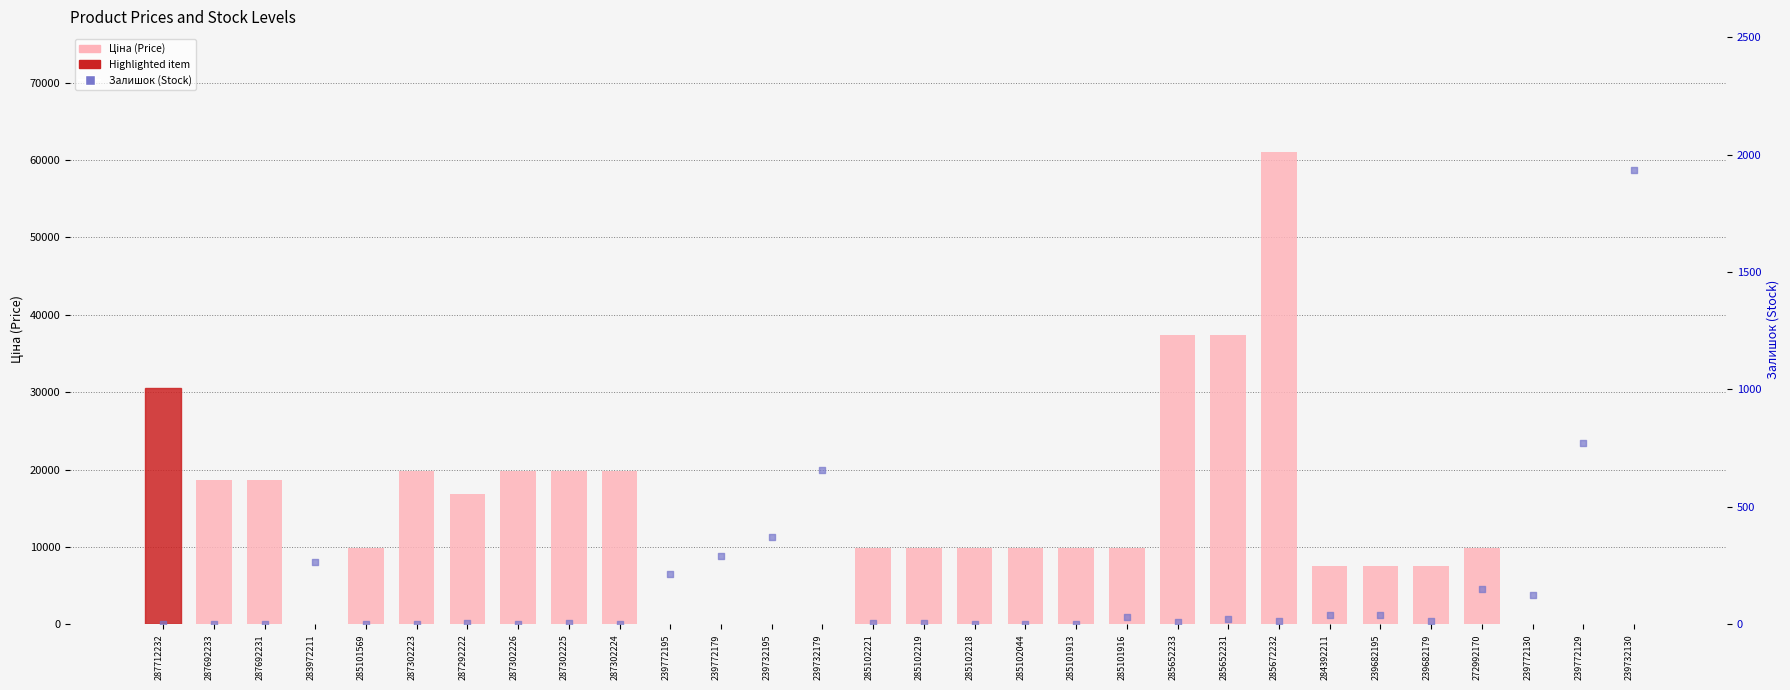

At how many categories does at least one series exceed 11773?

11